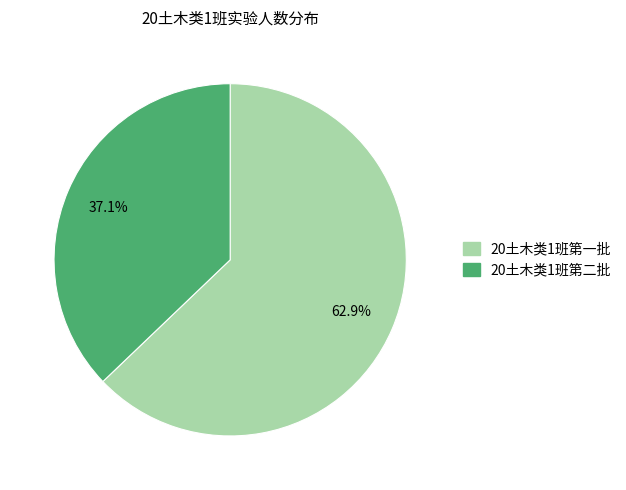

The 20土木类1班第二批 slice represents 44% of the pie. True or false?

False